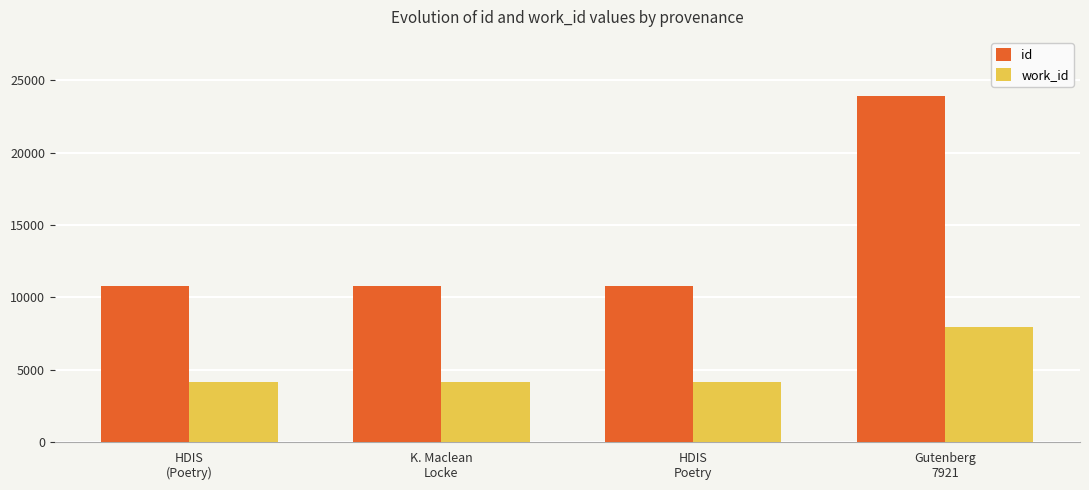

True or false: work_id has a value of 4167 at K. Maclean
Locke.

True